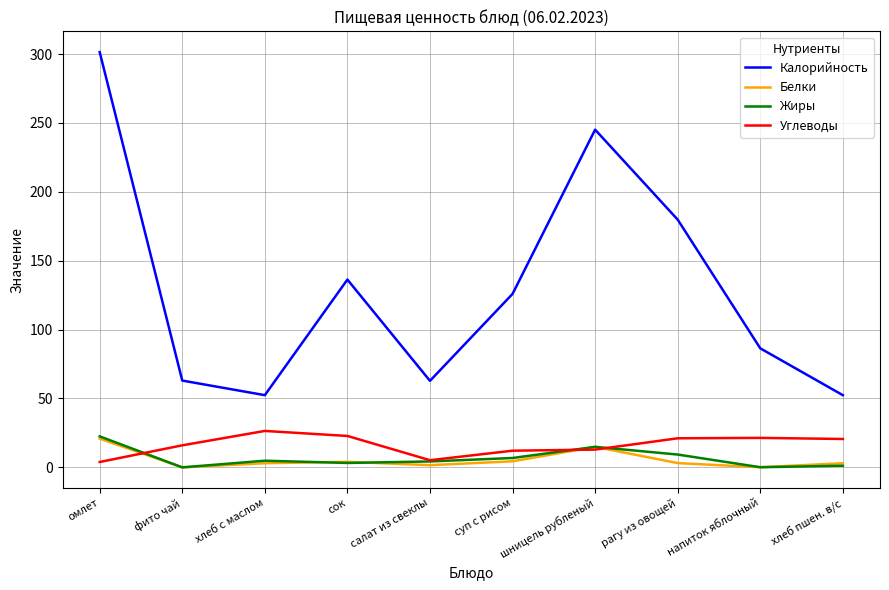

Which series changed the most between фито чай and сок?

Калорийность